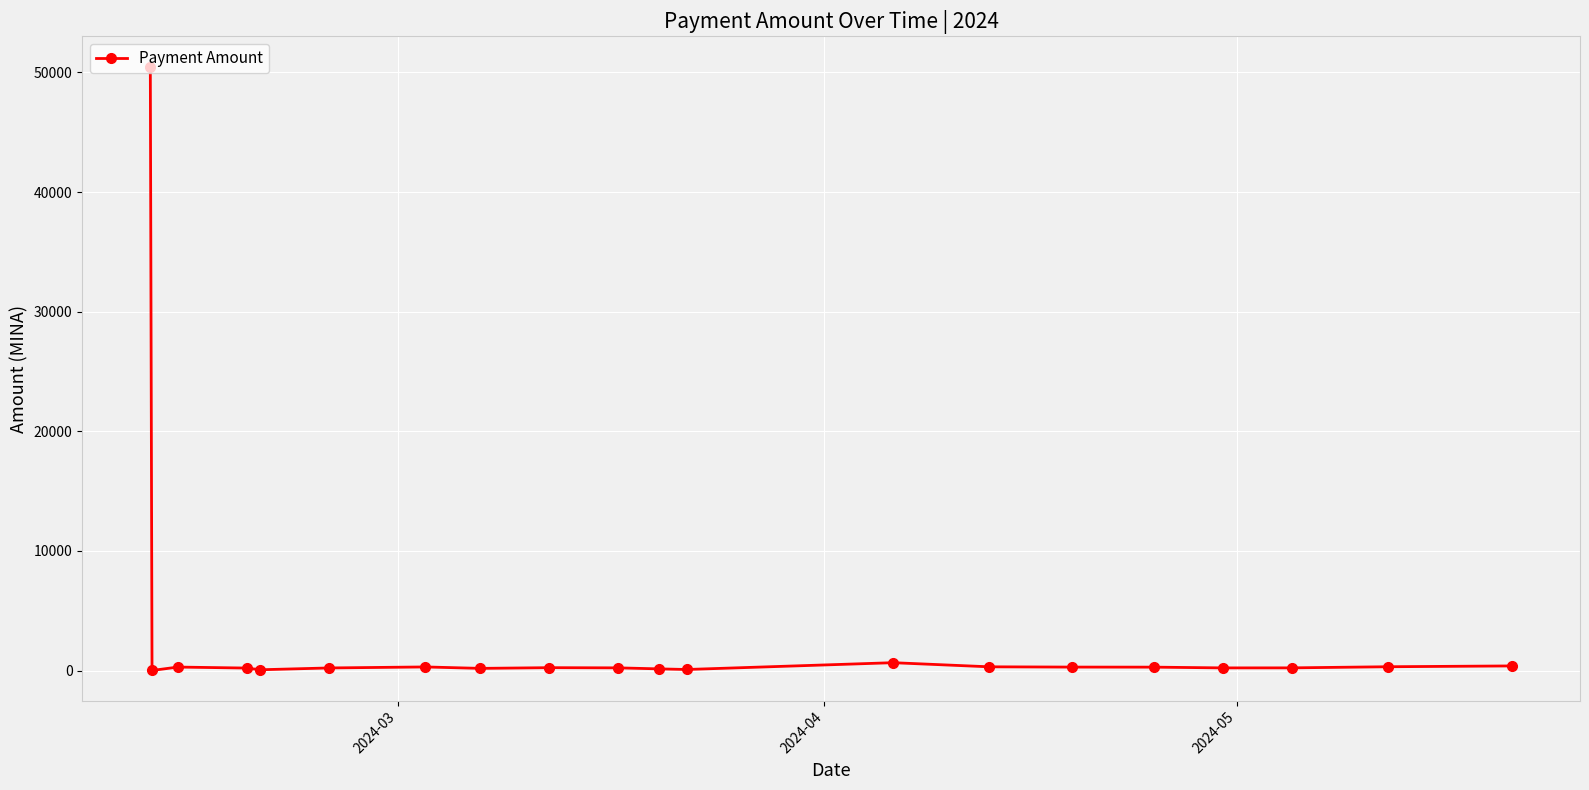

True or false: there are more than 1 points higher than both neighbors.

True